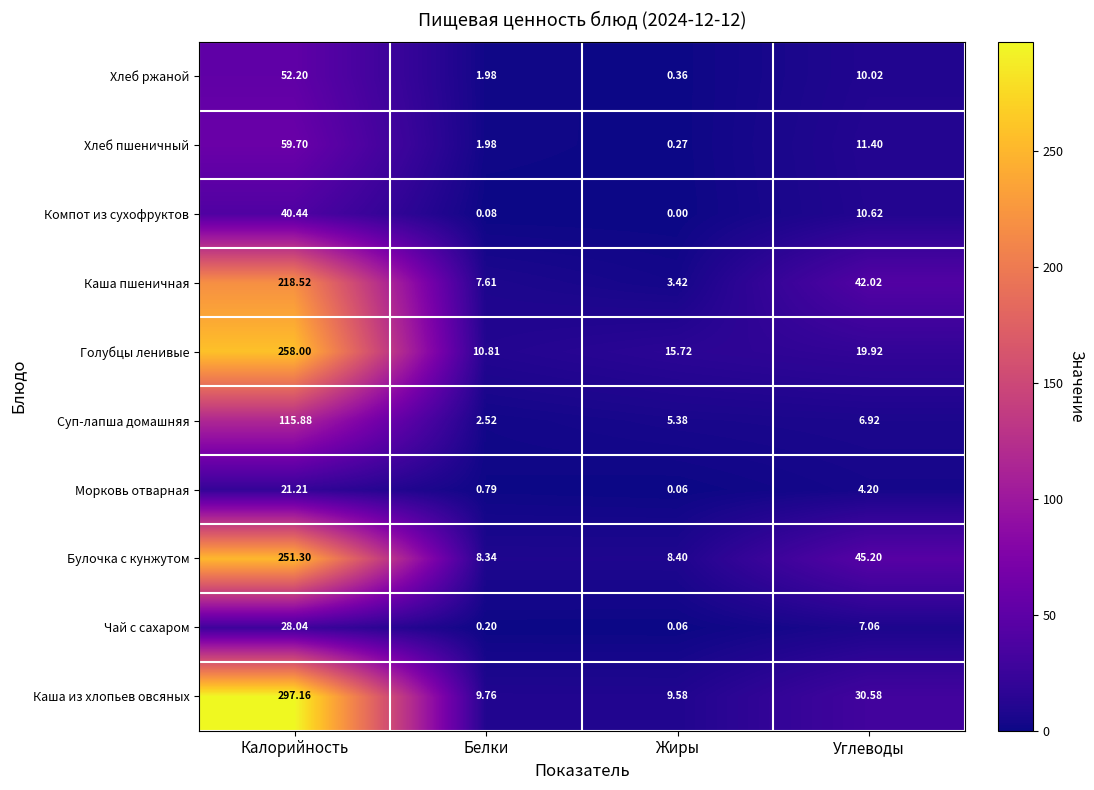

At how many categories does at least one series exceed 290?

1